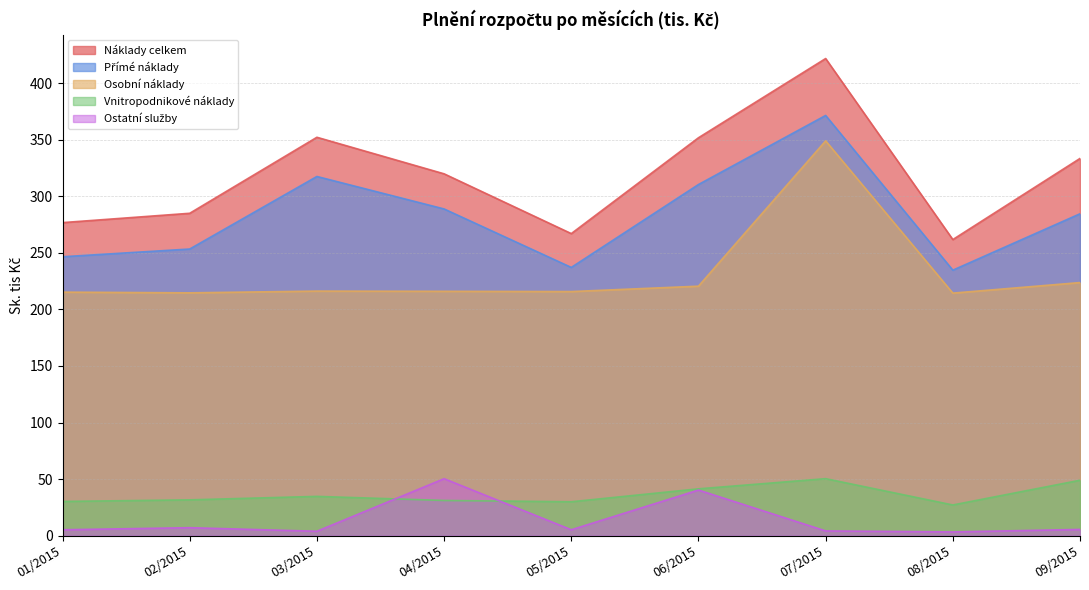

What is the value of the Přímé náklady point at the 6th from the left?

310.5